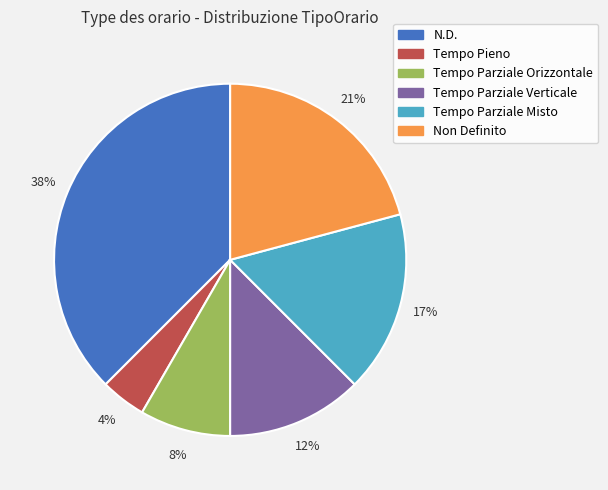

Which slice is the largest?

N.D.